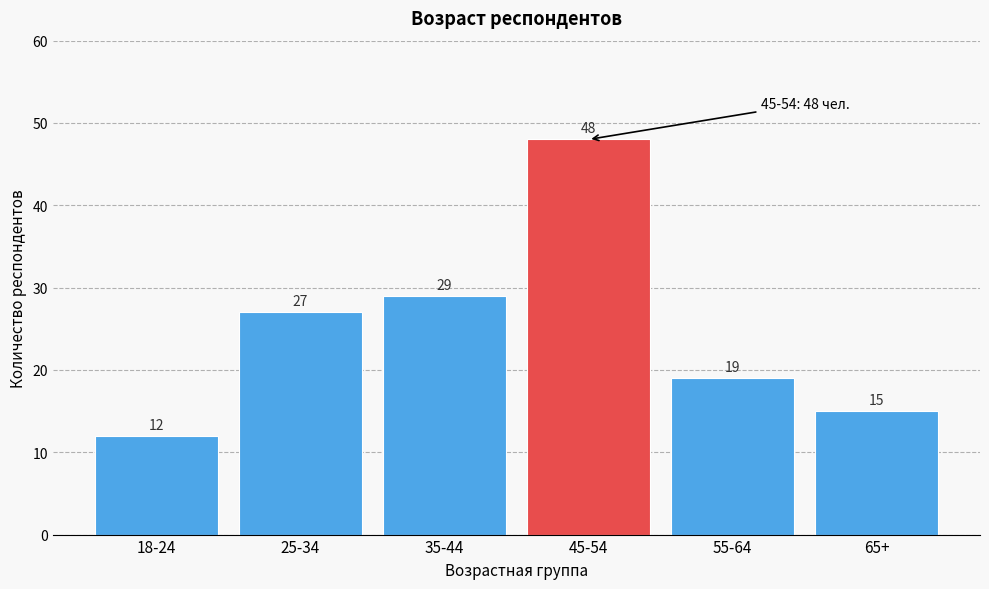

Reading left to right, transcribe all the data shown in this chart.

18-24=12	25-34=27	35-44=29	45-54=48	55-64=19	65+=15